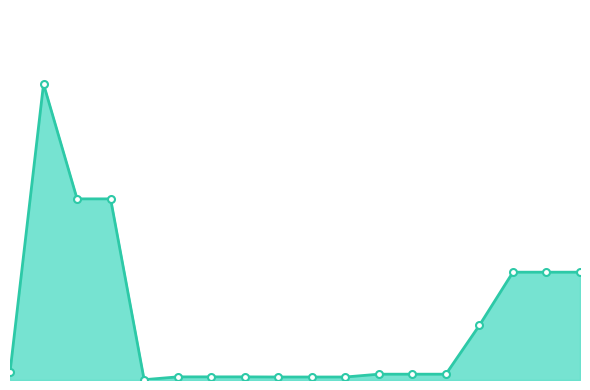

What value does the data have at 10?

310.3